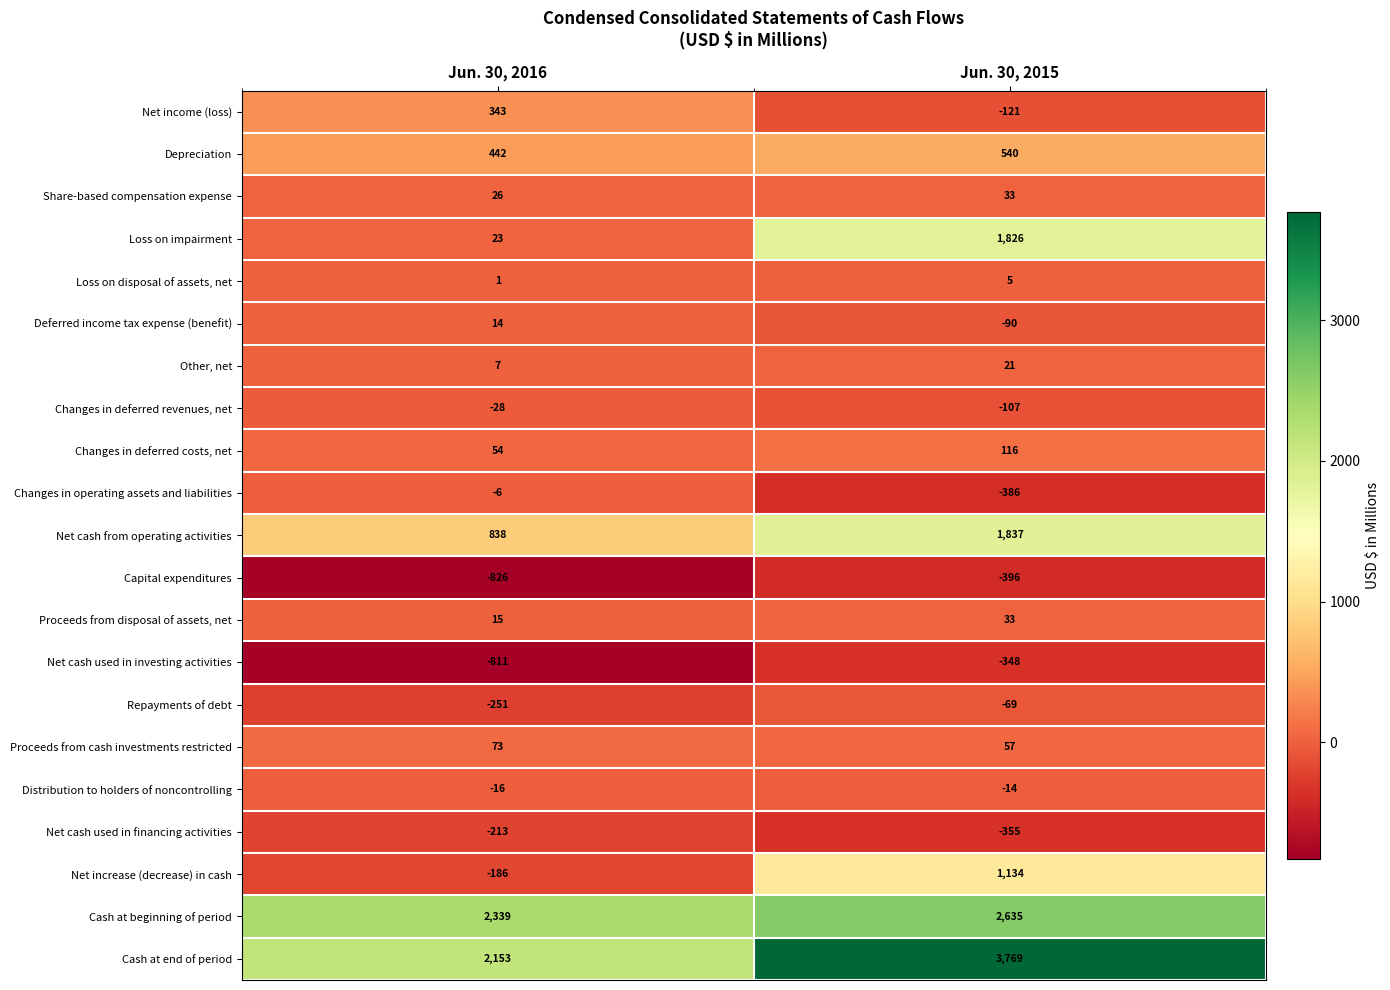

Read the Repayments of debt value at Jun. 30, 2016.

-251